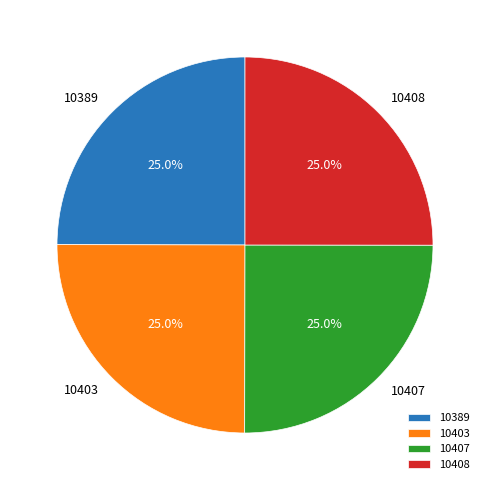

How much of the chart is everything except 10389?

75.0%